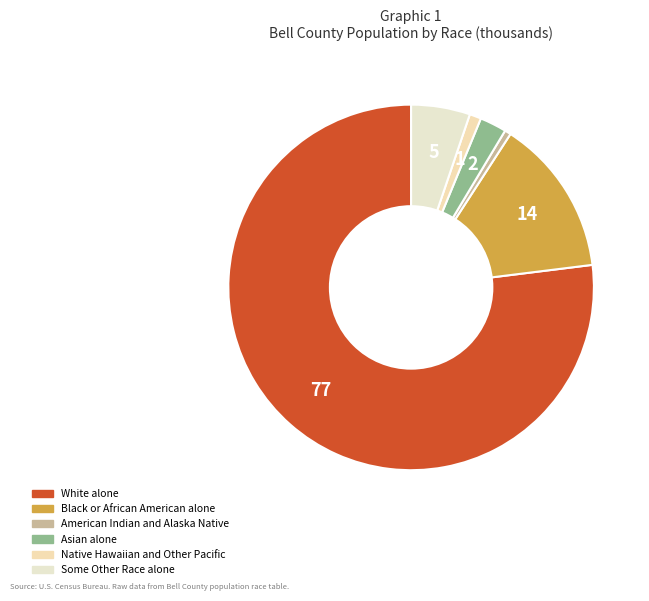

Rank the categories by value from highest to lowest.

White alone, Black or African American alone, Some Other Race alone, Asian alone, Native Hawaiian and Other Pacific, American Indian and Alaska Native